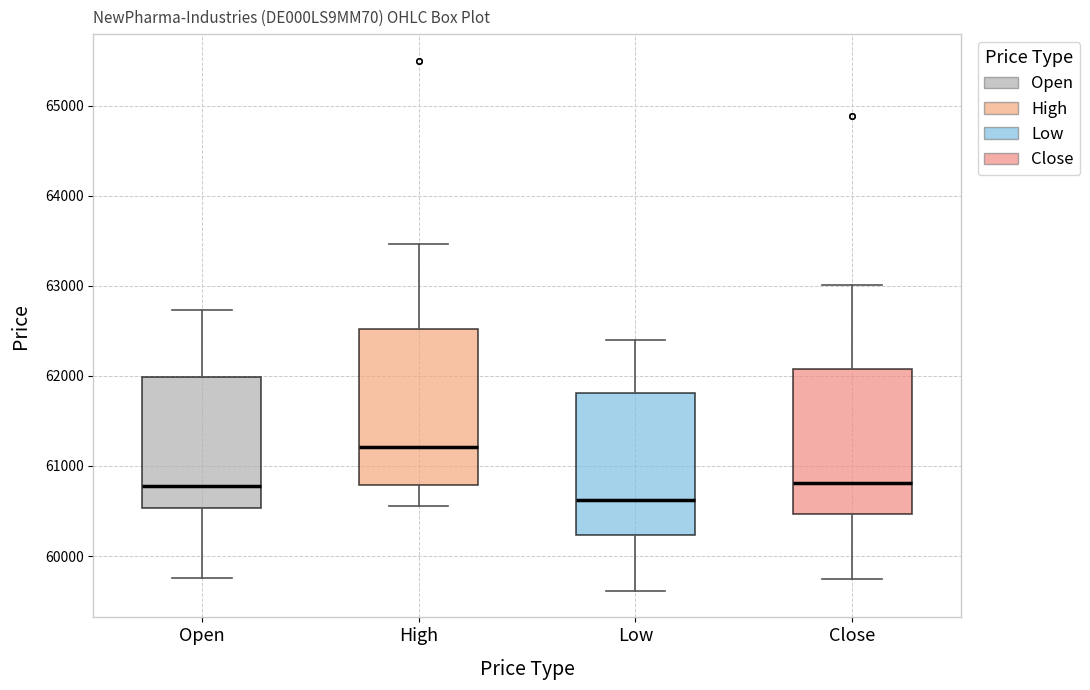

Reading left to right, transcribe this box plot: for each box, give where its median line is, the range the box spans, and where its two whiskers end, as read against the y-axis. The values are not printed on the chart, so give them approximately, as read against the axis.

Open: median 60800, box 60500 to 62000, whiskers 59800 to 62700
High: median 61200, box 60800 to 62500, whiskers 60600 to 63500
Low: median 60600, box 60200 to 61800, whiskers 59600 to 62400
Close: median 60800, box 60500 to 62100, whiskers 59700 to 63000